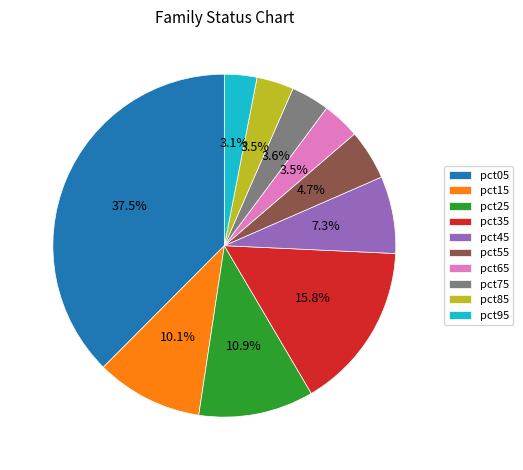

Which category has the biggest portion of the pie?

pct05